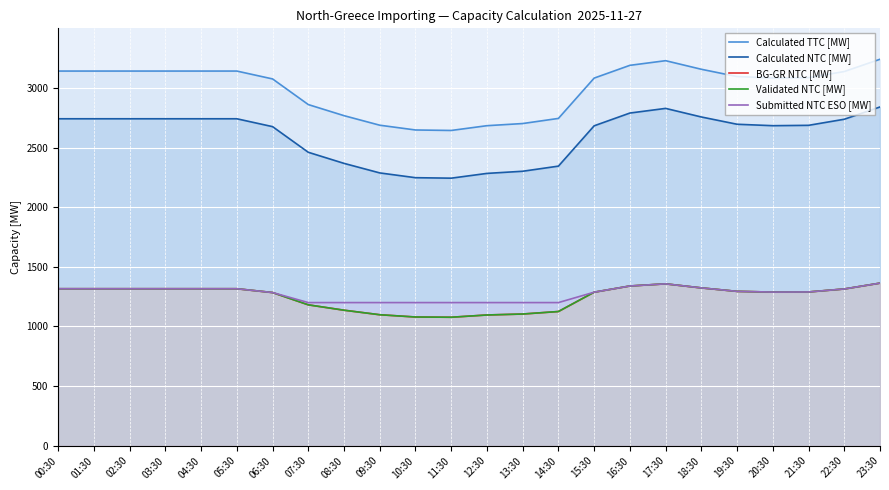

True or false: Calculated NTC [MW] has a value of 2840 at 23:30.

True